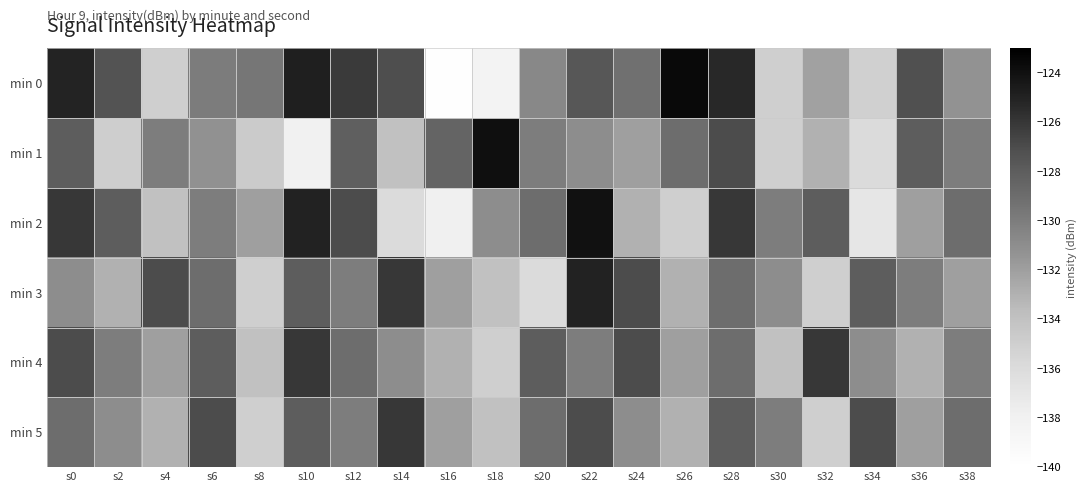

What is the total value across all series at s20?

-782.7